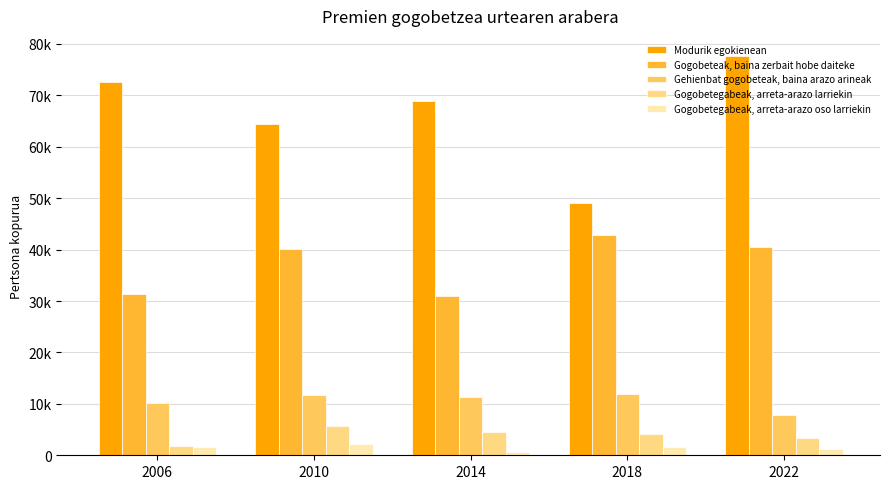

What value does the Gogobetegabeak, arreta-arazo oso larriekin series have at 2022?

1202.4